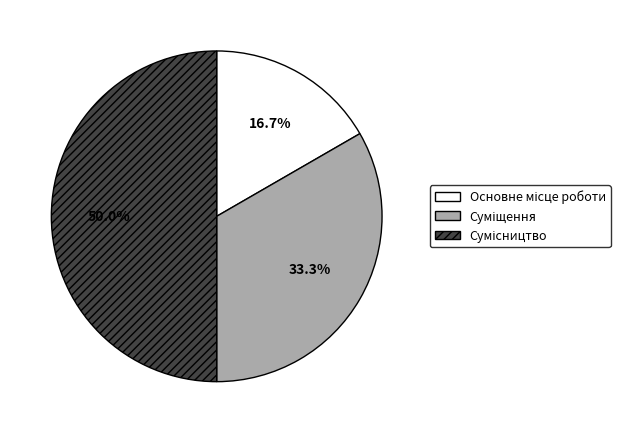

How many segments does this pie chart have?

3